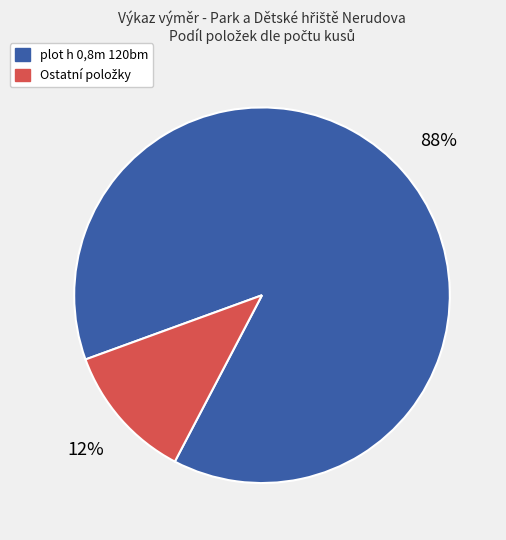

Is it true that plot h 0,8m 120bm is 88% of the pie?

True